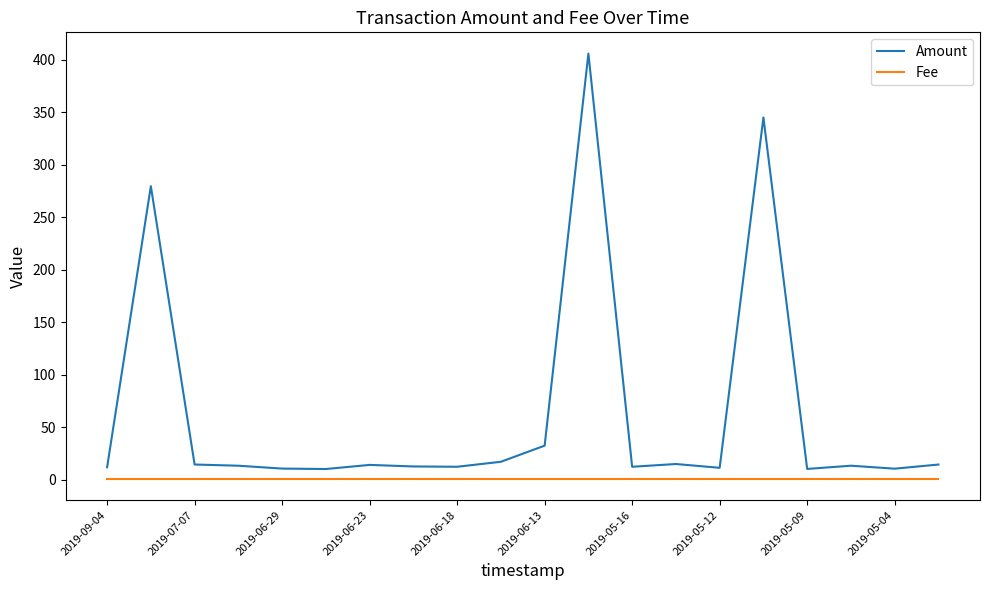

Rank the series by their average value, from highest to lowest.

Amount, Fee